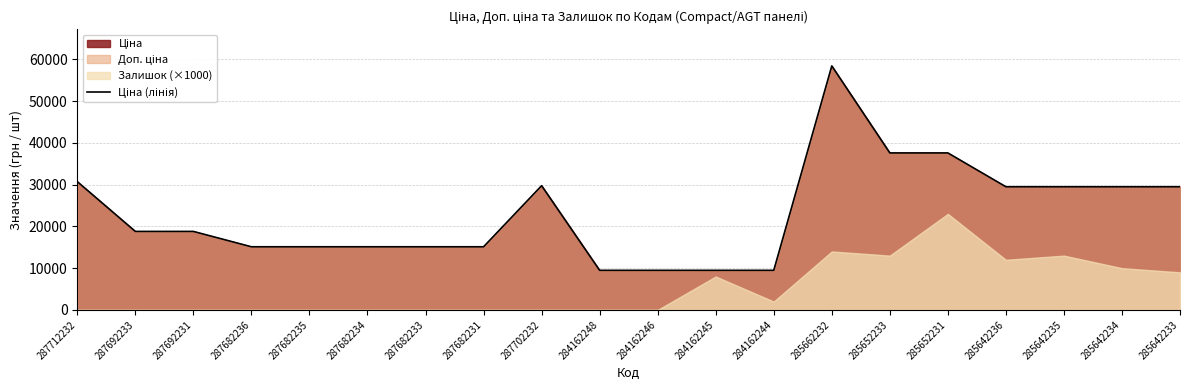

Rank the categories by value from lowest to highest.

284162248, 284162246, 284162245, 284162244, 287682236, 287682235, 287682234, 287682233, 287682231, 287692233, 287692231, 285642236, 285642235, 285642234, 285642233, 287702232, 287712232, 285652233, 285652231, 285662232